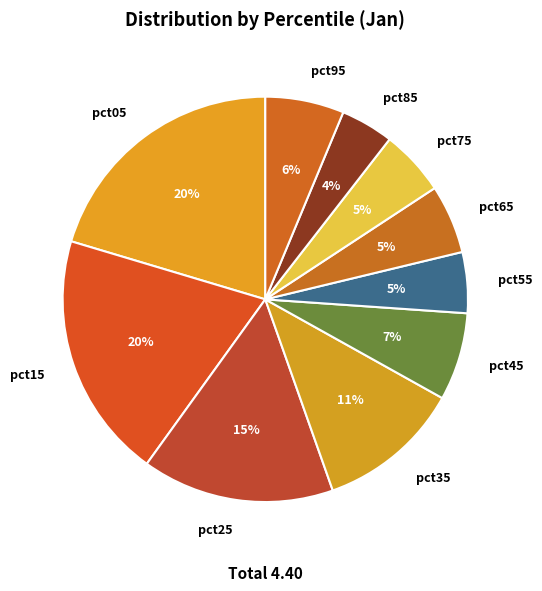

Is it true that pct85 is 4% of the pie?

True